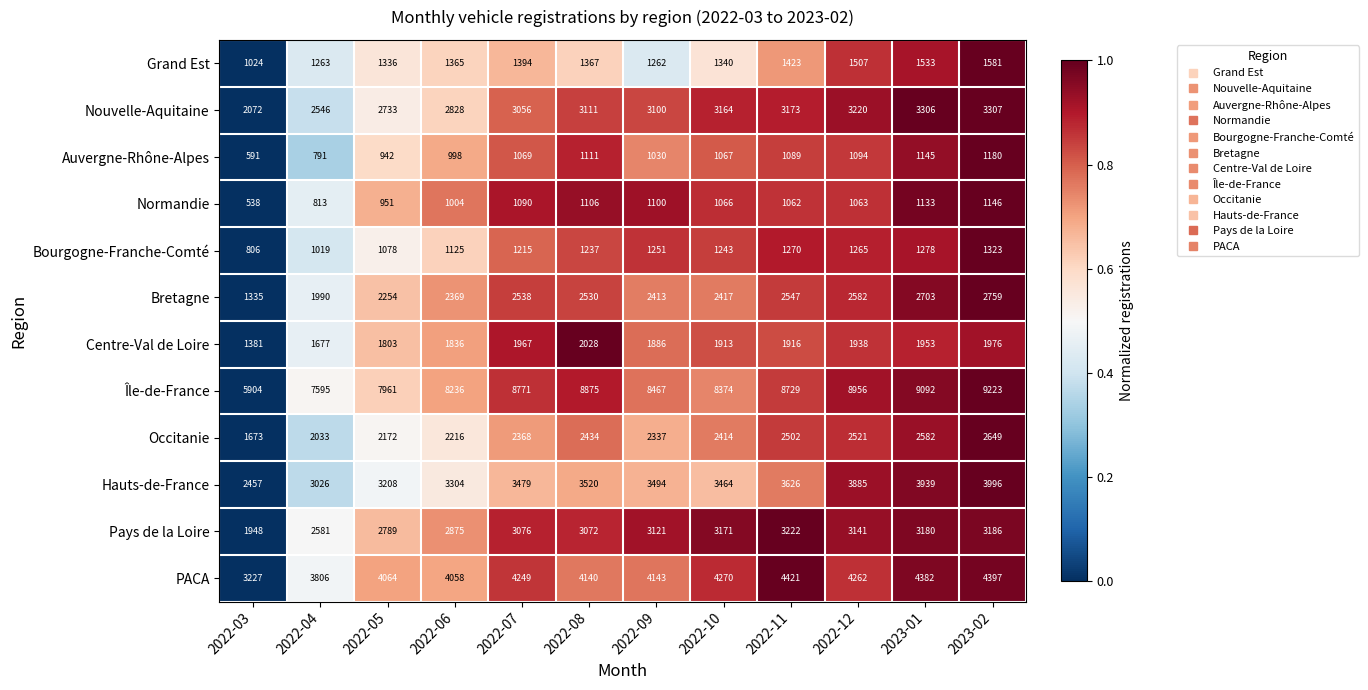

How many data points does each series have?

12